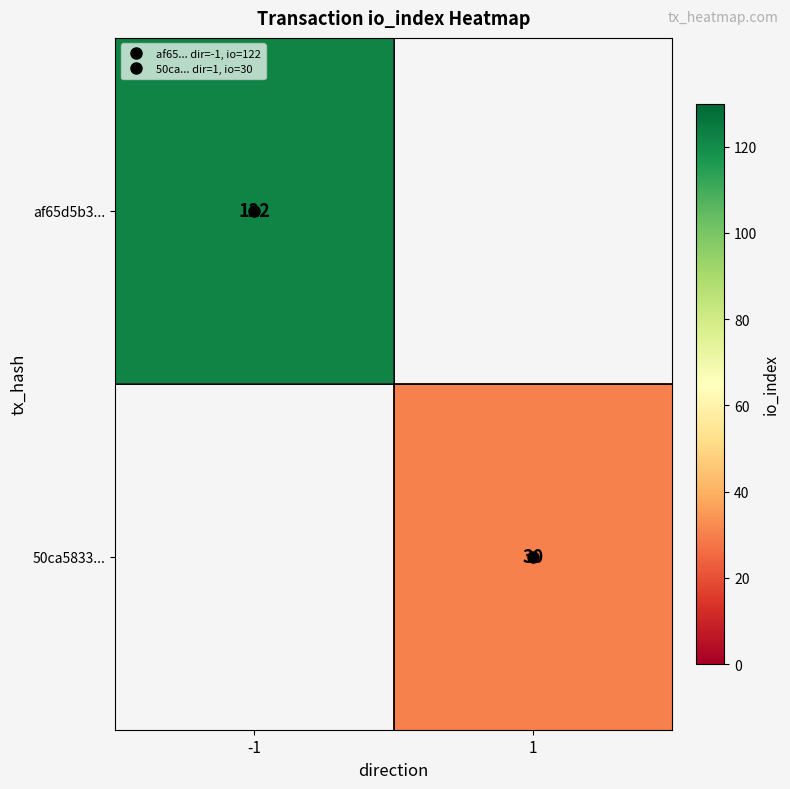

The 50ca5833... series shows 51.8 at 1. True or false?

False